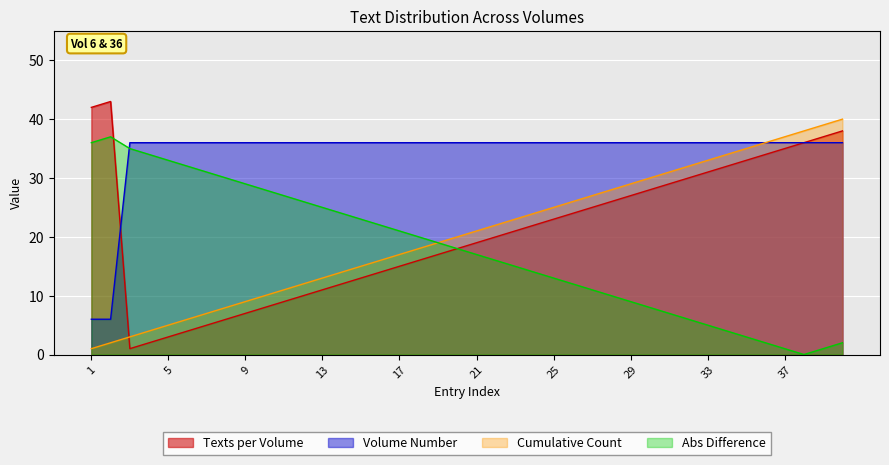

In Texts per Volume, how many points are lower than both neighbors (excluding endpoints)?

1